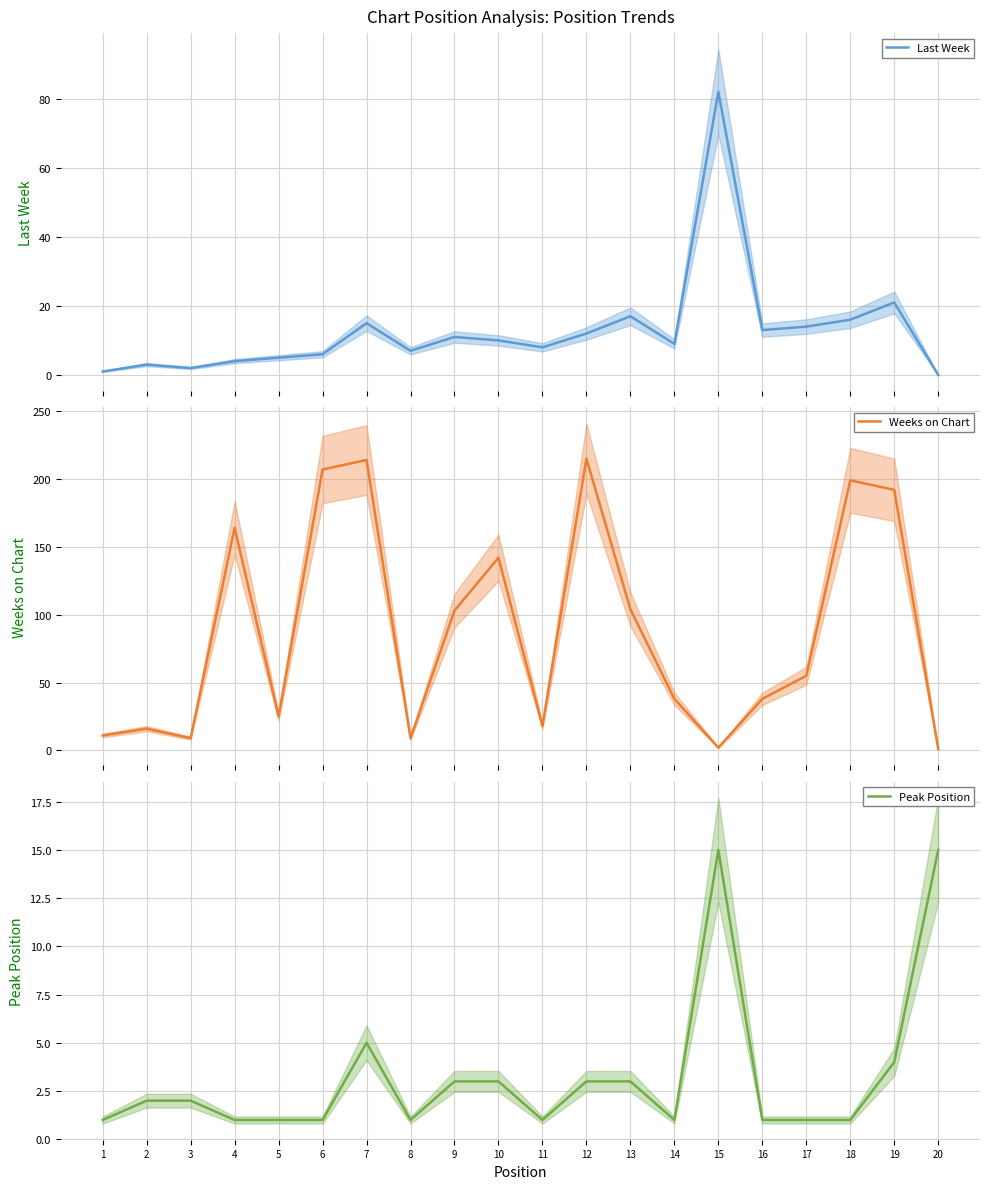

What is the value of the Weeks on Chart point at the 18th from the left?

199